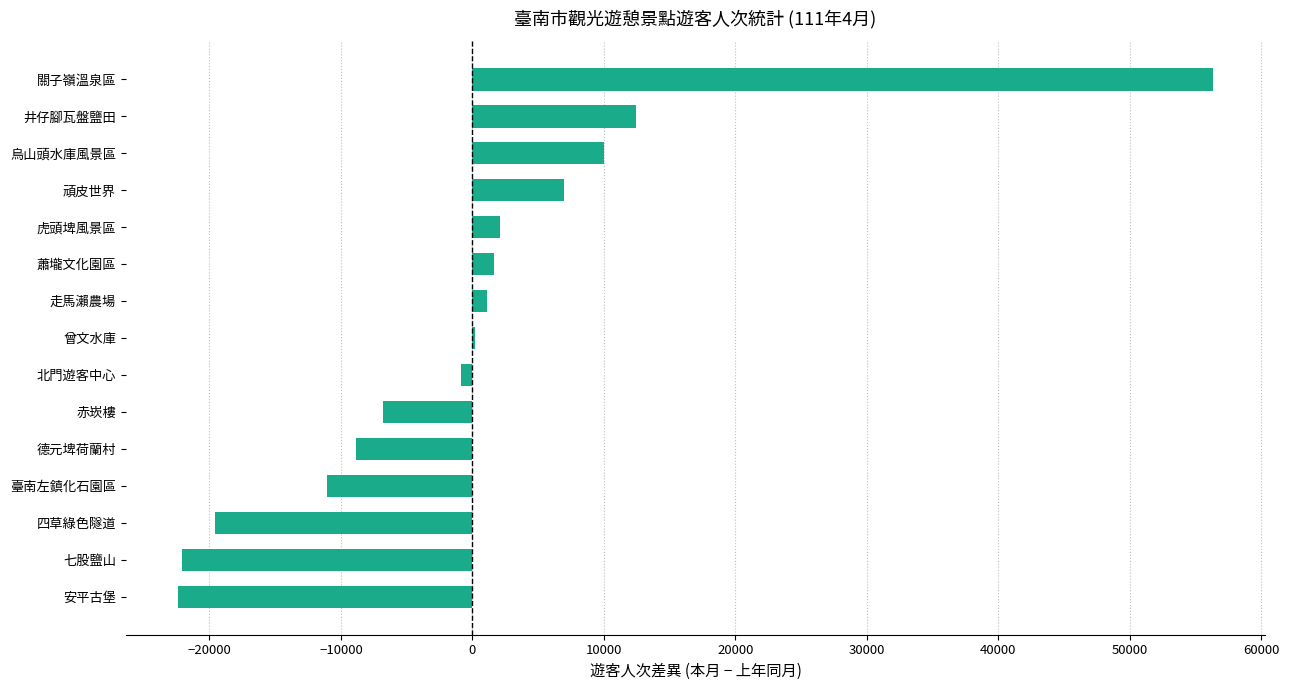

At which label is the value closest to 16962?

井仔腳瓦盤鹽田